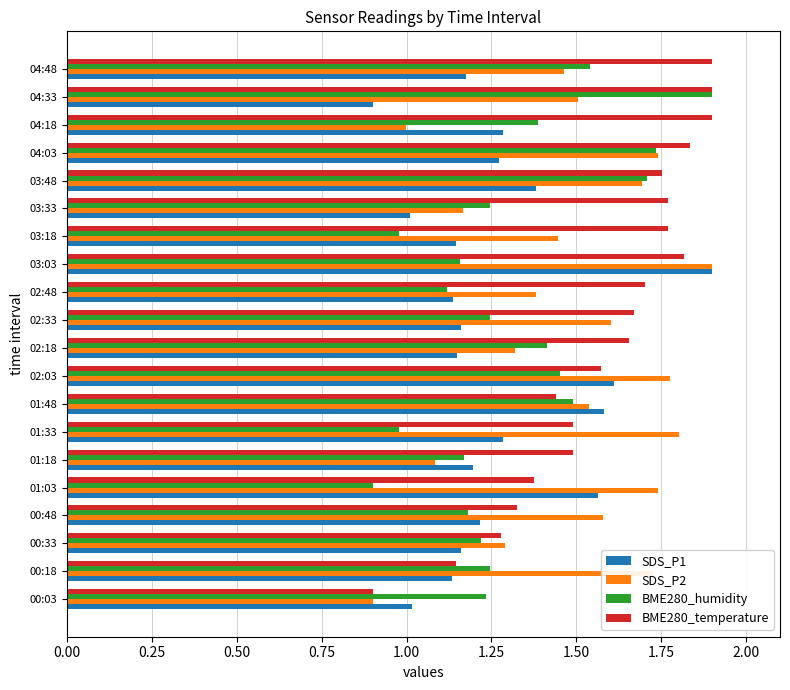

What is the sum of the SDS_P2 values at 00:18 and 04:48?

3.2